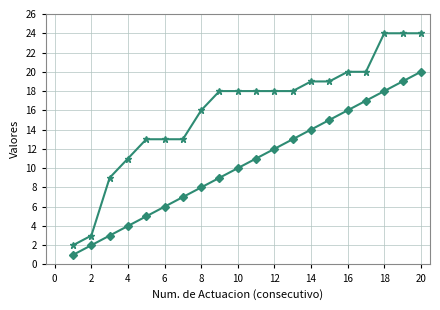

What is the maximum value shown in the chart?

24